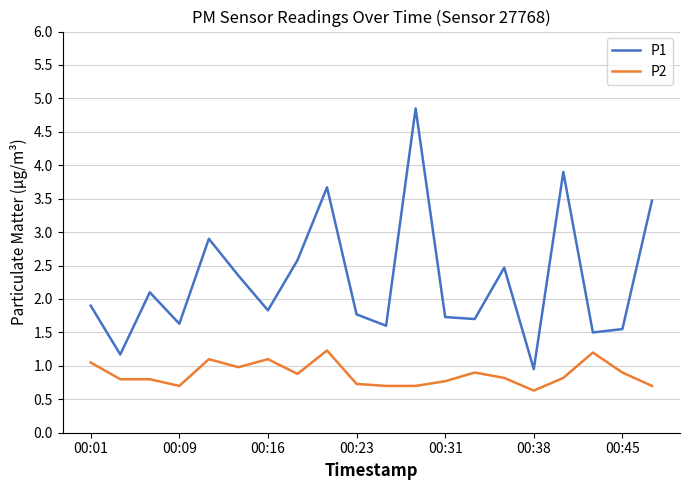

What is the difference between the maximum and minimum values in the P1 series?

3.9